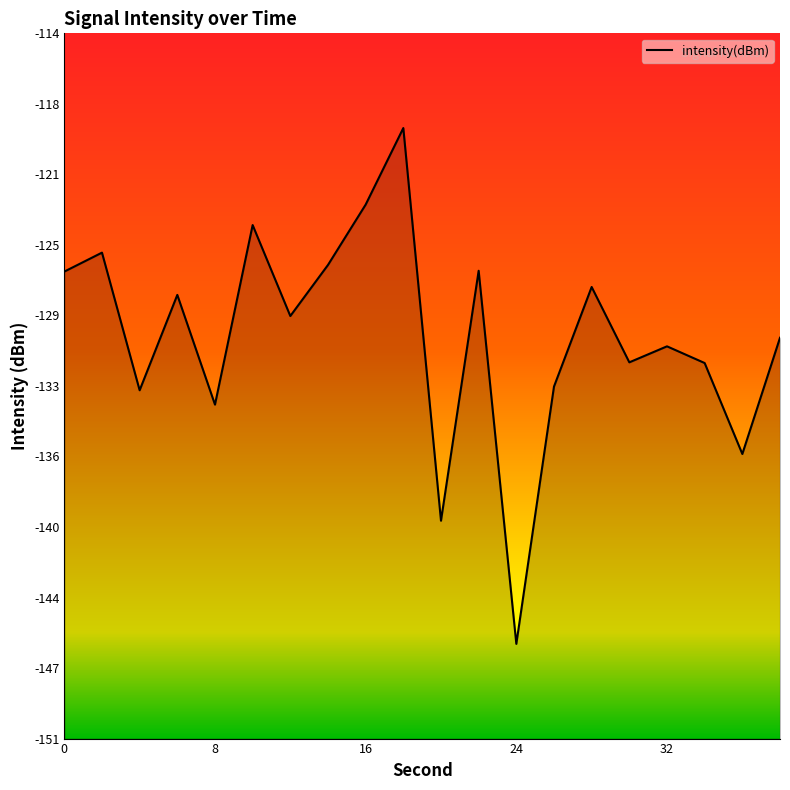

What is the smallest value displayed?

-146.2